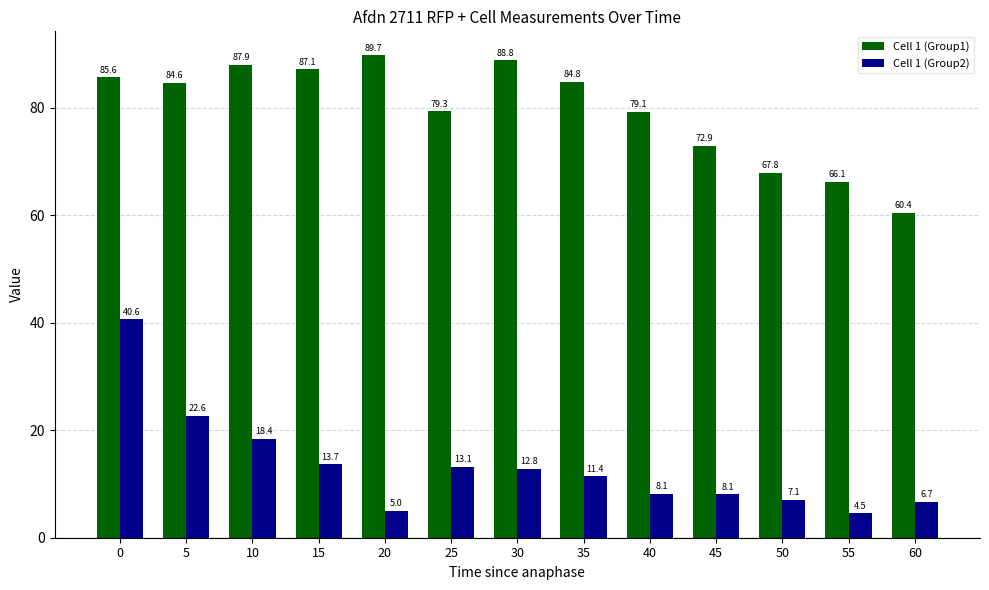

Reading left to right, what are all the values shown in this chart?

Cell 1 (Group1): 0=85.6	5=84.6	10=87.9	15=87.1	20=89.7	25=79.3	30=88.8	35=84.8	40=79.1	45=72.9	50=67.8	55=66.1	60=60.4
Cell 1 (Group2): 0=40.6	5=22.6	10=18.4	15=13.7	20=5.0	25=13.1	30=12.8	35=11.4	40=8.1	45=8.1	50=7.1	55=4.5	60=6.7